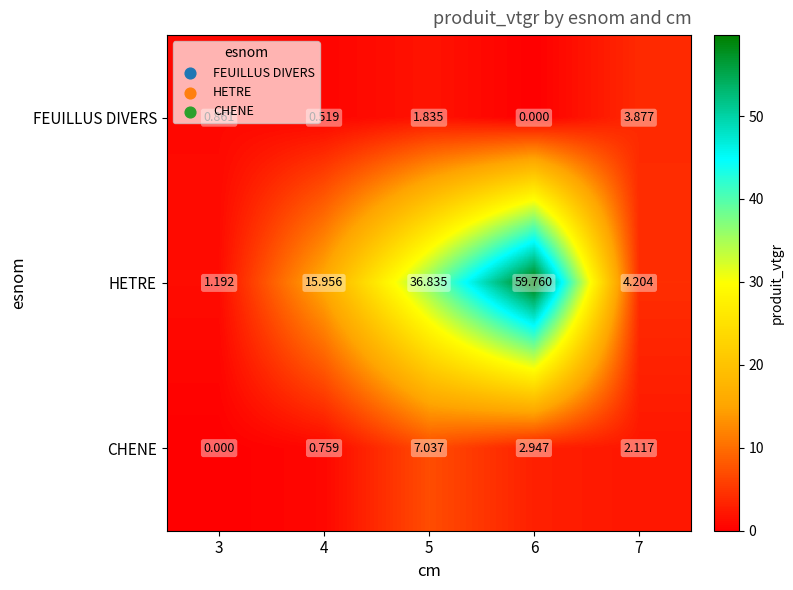

Which series has the widest spread of values?

HETRE